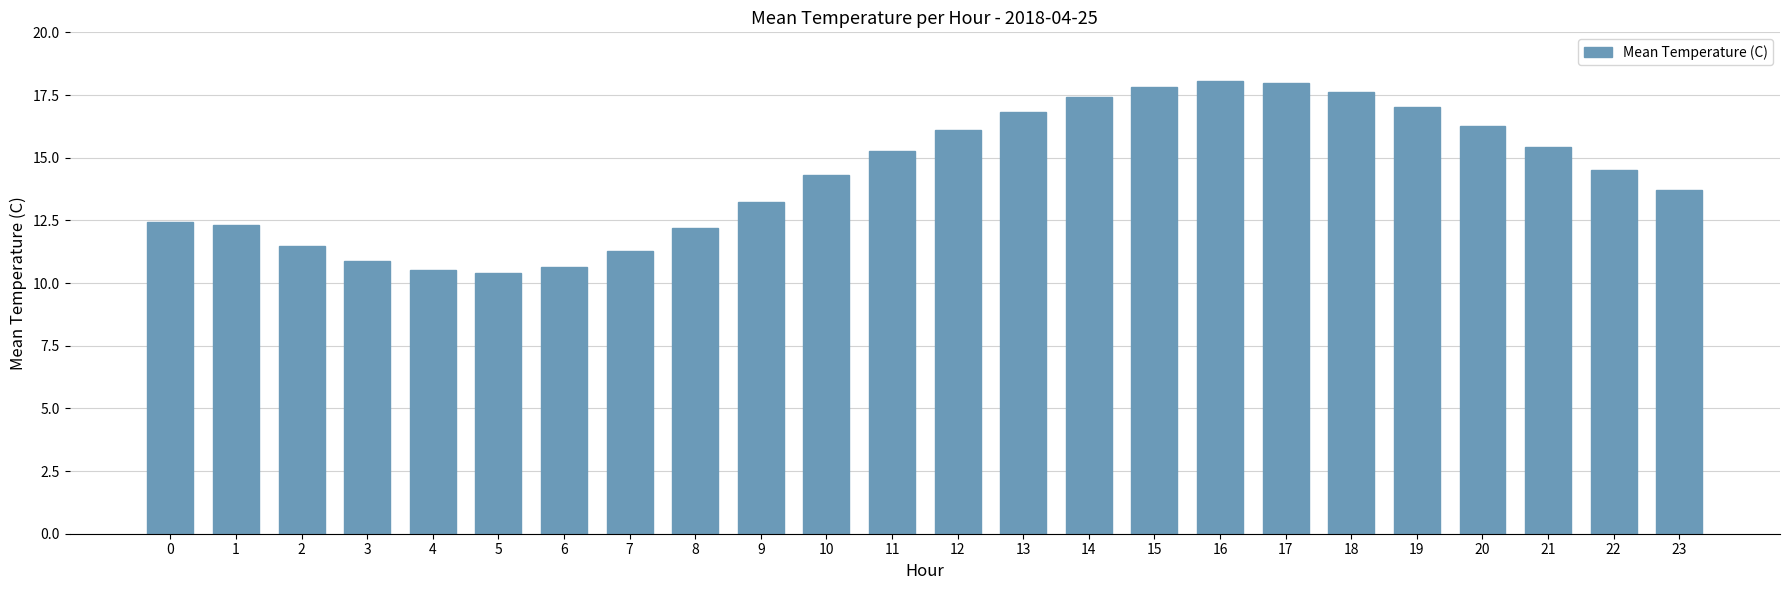

The chart shows a value of 6.2 at 4. True or false?

False